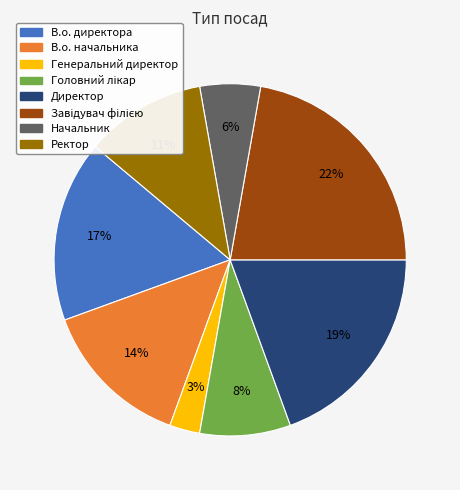

To the nearest percent, what is the combined percentage of Генеральний директор and В.о. начальника?

17%